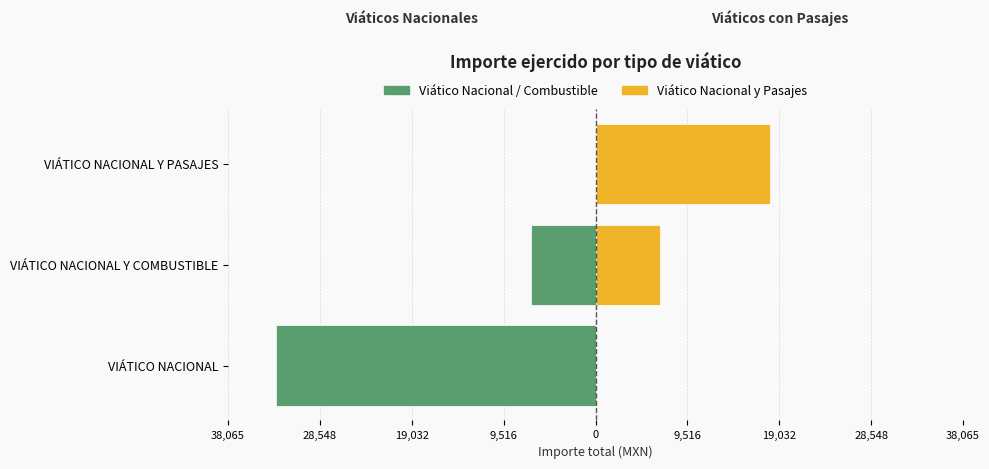

How many groups of bars are there?

3